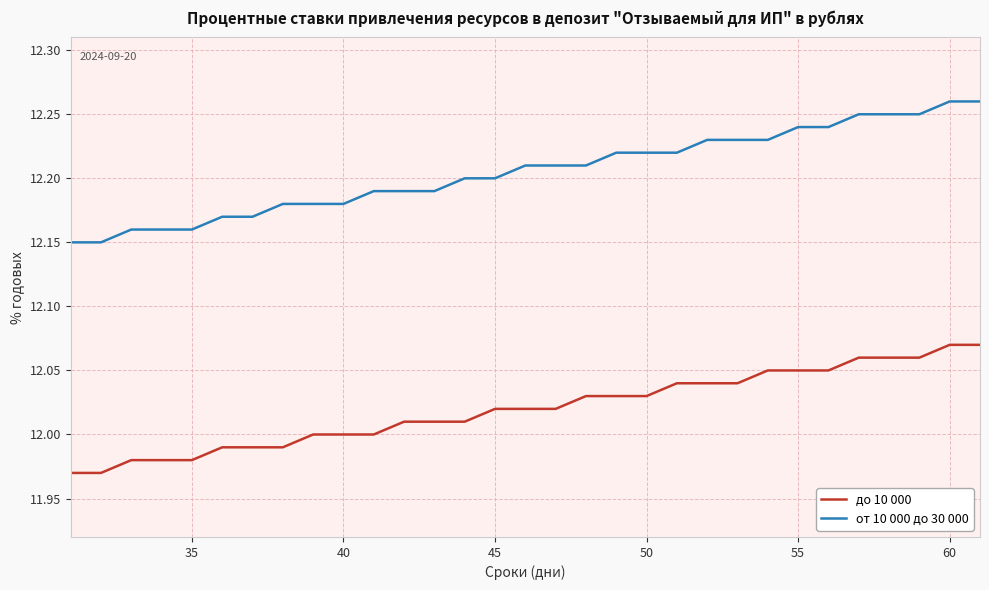

Which series has the largest total across all categories?

от 10 000 до 30 000